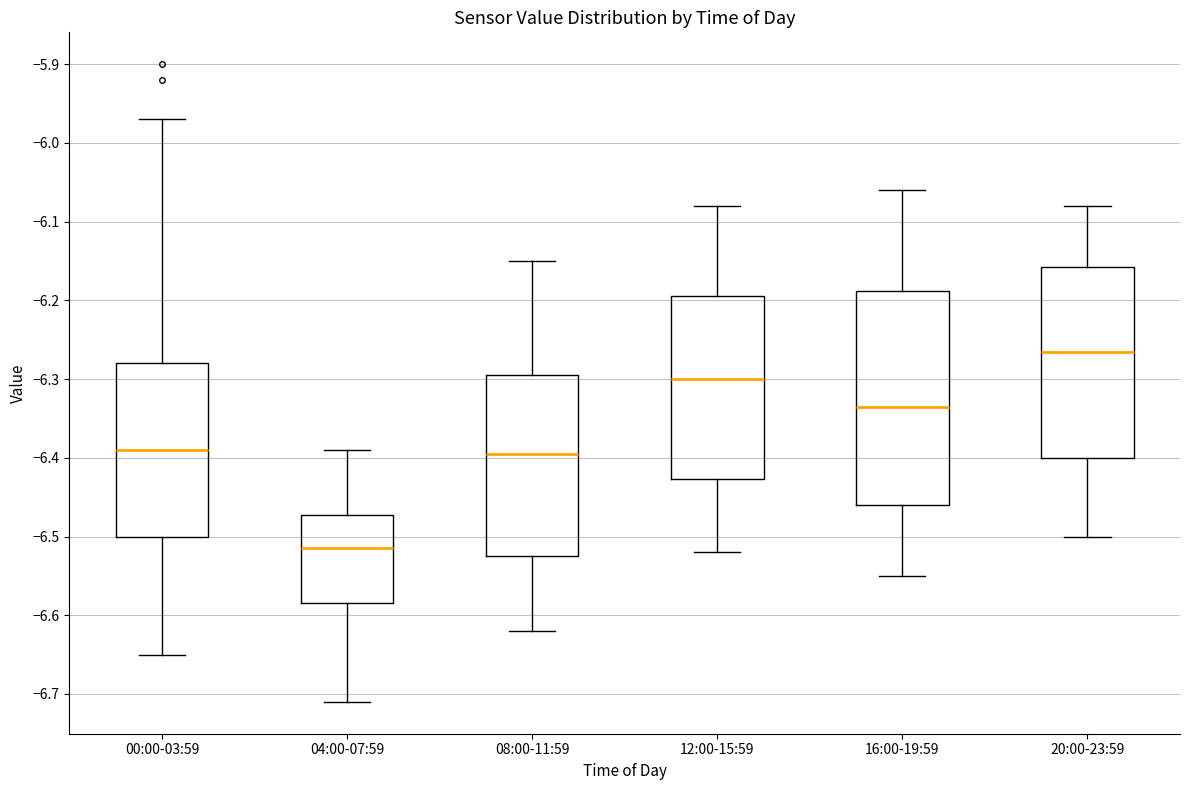

Reading left to right, read every box against the y-axis: the position of its median line, the range the box covers, and the ends of its whiskers. The values are not printed on the chart, so give them approximately, as read against the axis.

00:00-03:59: median -6.39, box -6.50 to -6.28, whiskers -6.65 to -5.97
04:00-07:59: median -6.51, box -6.58 to -6.47, whiskers -6.71 to -6.39
08:00-11:59: median -6.39, box -6.52 to -6.29, whiskers -6.62 to -6.15
12:00-15:59: median -6.30, box -6.43 to -6.19, whiskers -6.52 to -6.08
16:00-19:59: median -6.33, box -6.46 to -6.19, whiskers -6.55 to -6.06
20:00-23:59: median -6.26, box -6.40 to -6.16, whiskers -6.50 to -6.08